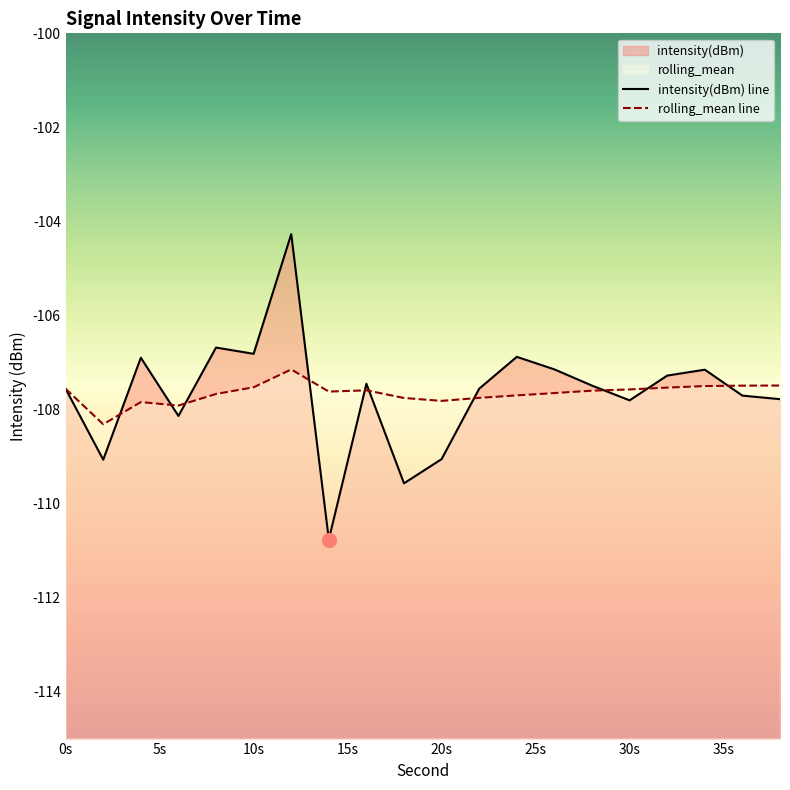

How many lines are shown in the chart?

2